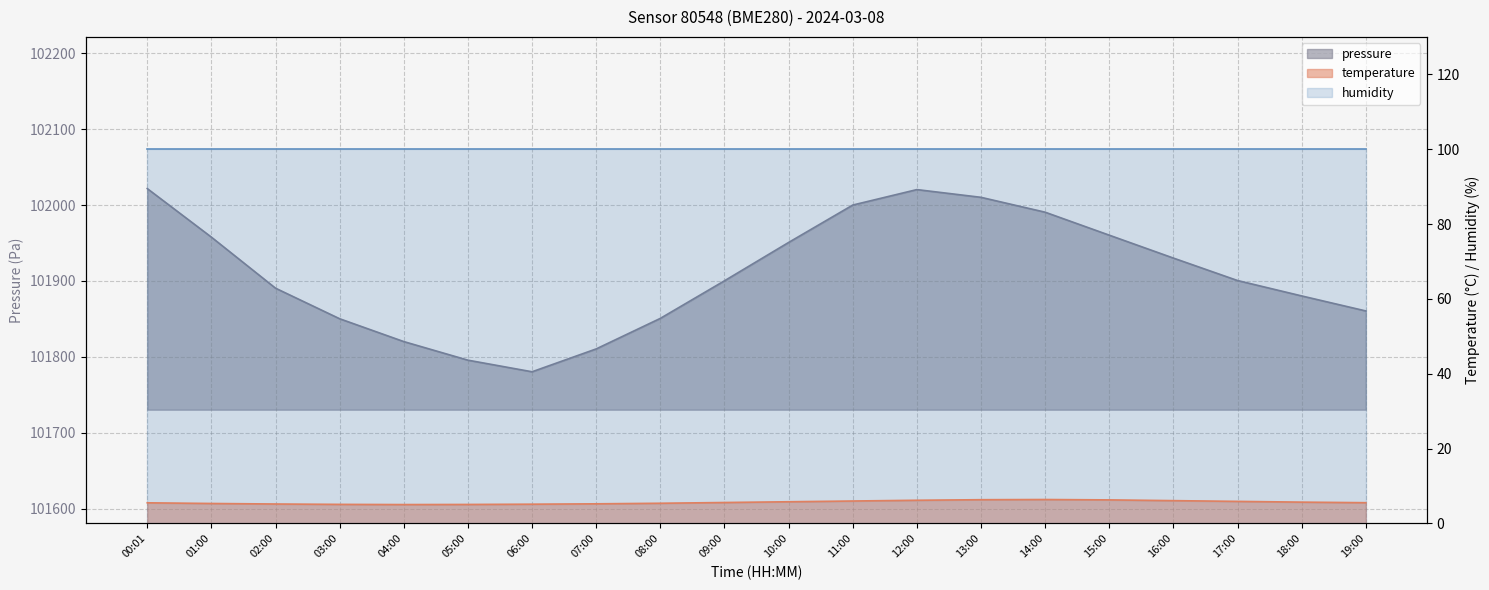

Reading left to right, extract all data points from this chart.

pressure: 102021.8	101957.8	101890.5	101850.2	101820.1	101795.6	101780.3	101810.4	101850.7	101900.2	101950.8	102000.1	102020.5	102010.3	101990.7	101960.4	101930.2	101900.6	101880.3	101860.5
temperature: 5.5	5.3	5.2	5.1	5.0	5.1	5.2	5.2	5.4	5.6	5.8	6.0	6.2	6.3	6.4	6.3	6.1	5.9	5.7	5.5